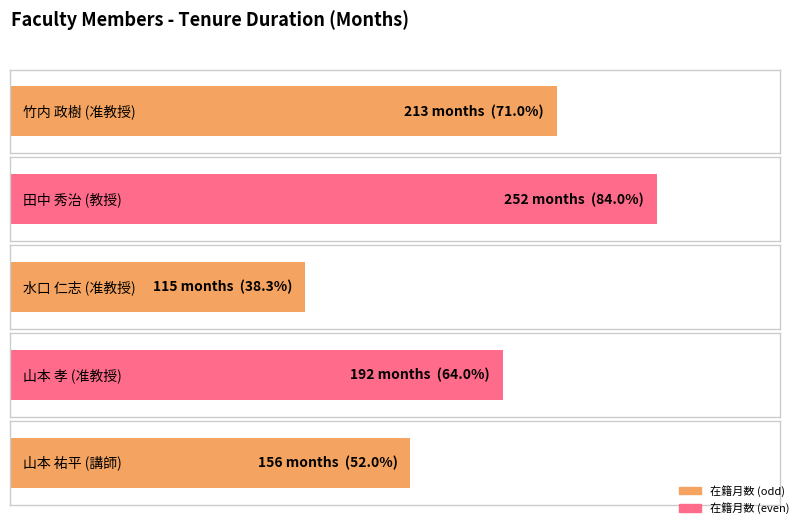

What is the label of the 2nd bar from the right?

山本 孝
(准教授)